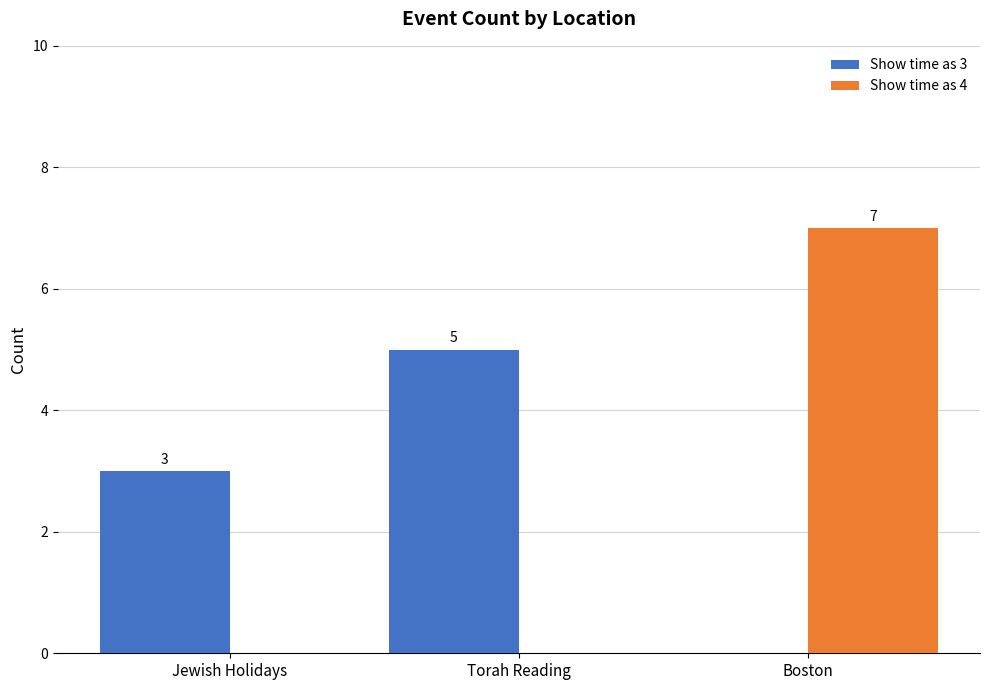

What is the spread (max minus min) of values at Jewish Holidays?

3